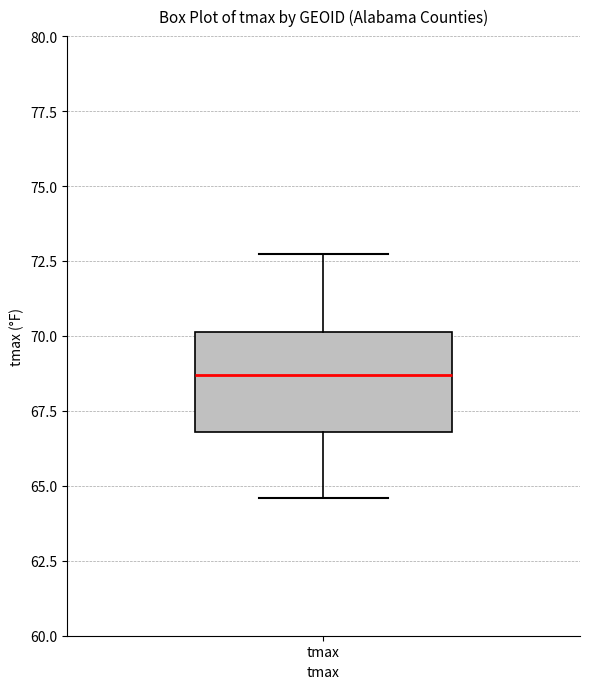

Transcribe this box plot: give where the median line is, the range the box spans, and where the two whiskers end, as read against the y-axis. The values are not printed on the chart, so give them approximately, as read against the axis.

median 68.5, box 67.0 to 70.0, whiskers 64.5 to 72.5